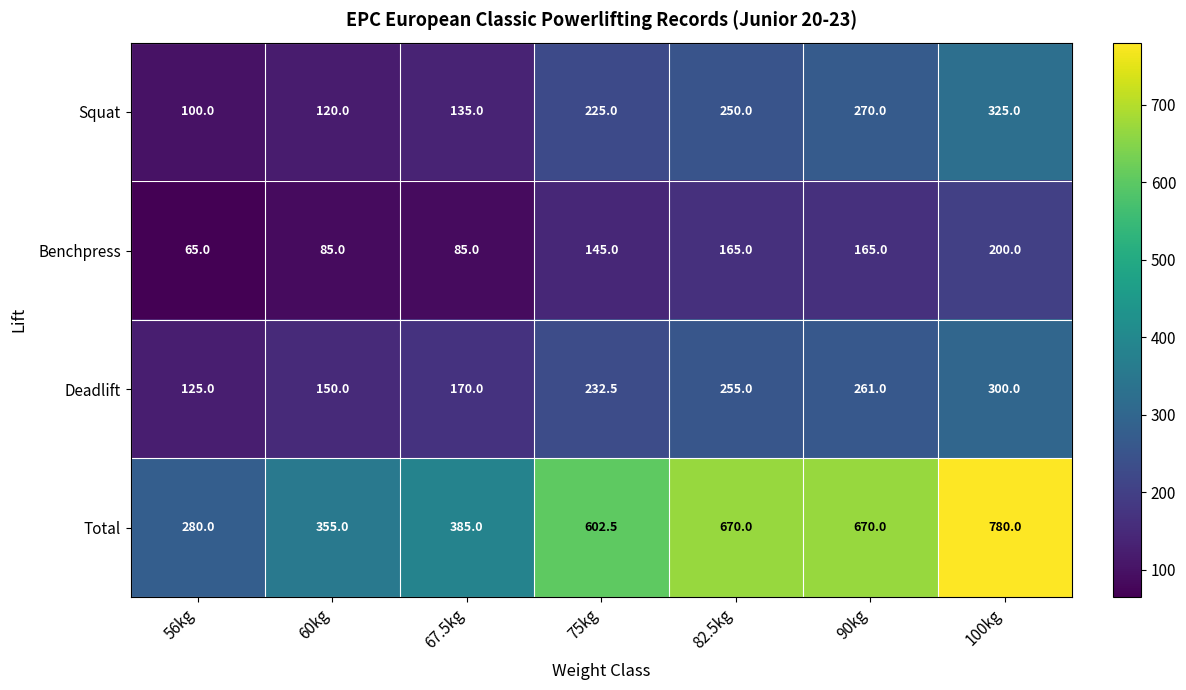

Count the number of categories in the chart.

7